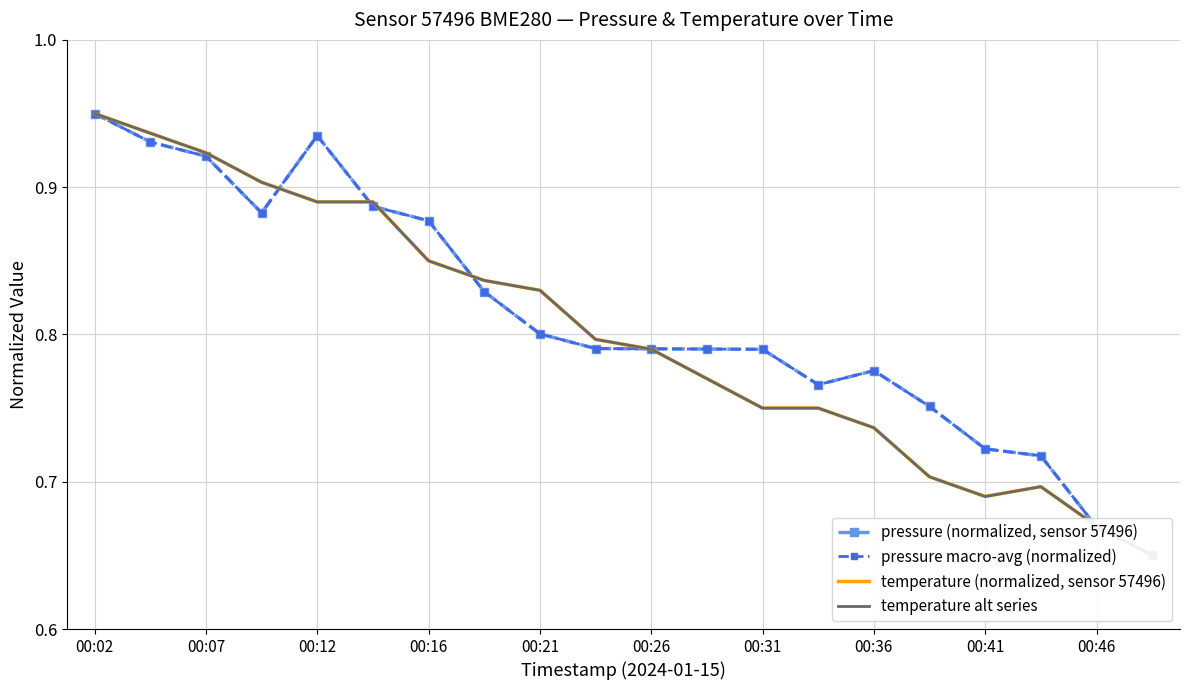

Which series has the largest total across all categories?

pressure (normalized, sensor 57496)